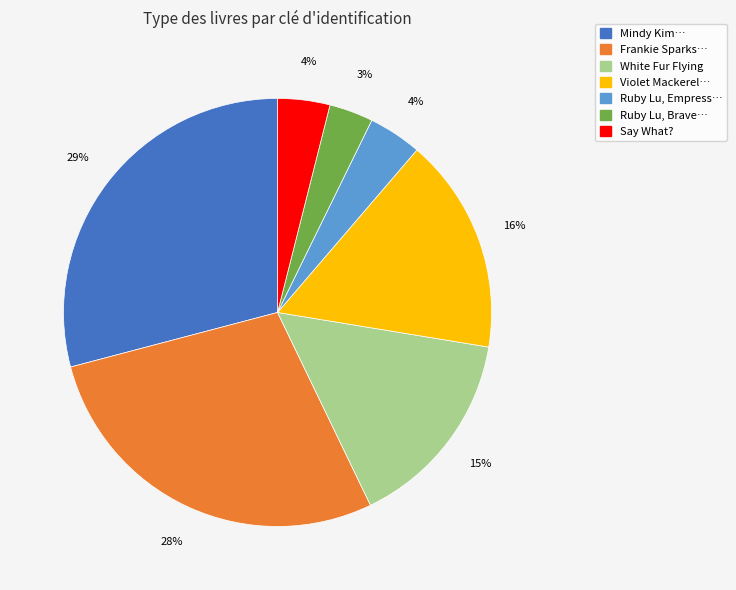

Is there a majority slice in this chart?

No